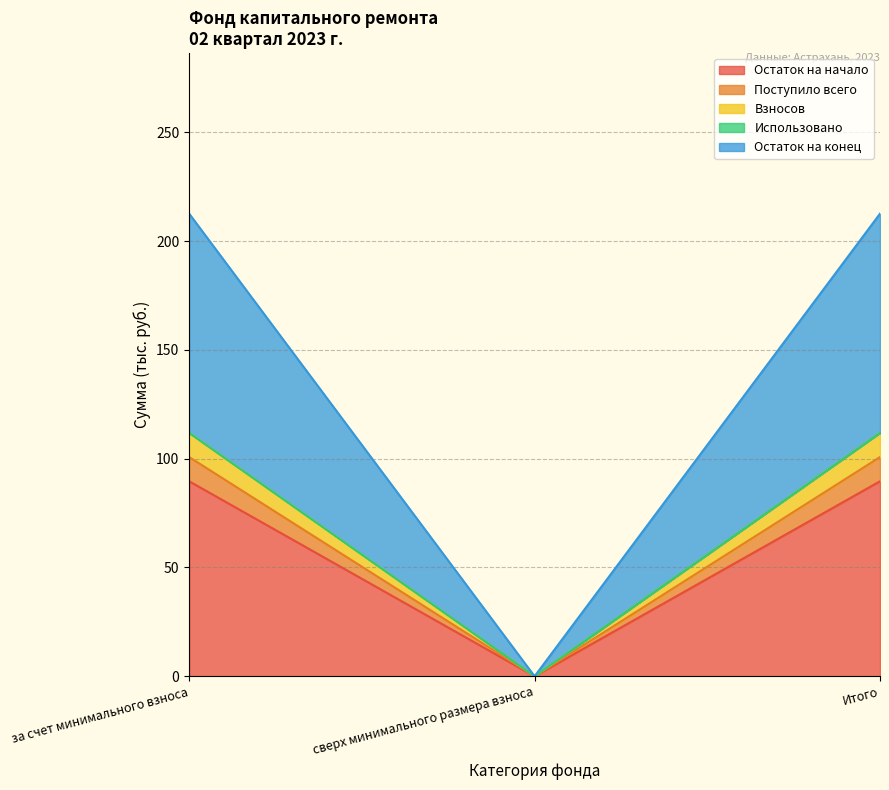

At which label is Остаток на конец closest to 50?

сверх минимального размера взноса